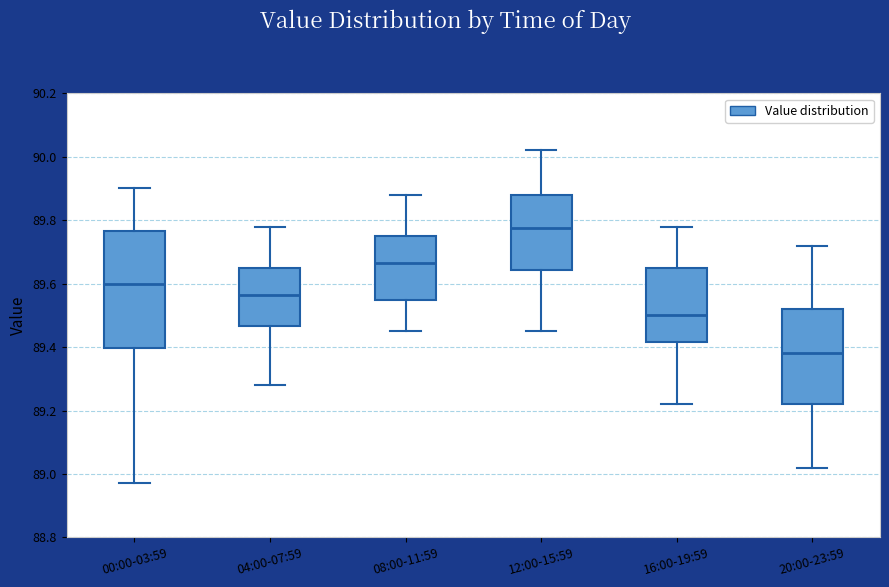

Reading left to right, read every box against the y-axis: the position of its median line, the range the box covers, and the ends of its whiskers. The values are not printed on the chart, so give them approximately, as read against the axis.

00:00-03:59: median 89.60, box 89.40 to 89.76, whiskers 88.98 to 89.90
04:00-07:59: median 89.56, box 89.46 to 89.66, whiskers 89.28 to 89.78
08:00-11:59: median 89.66, box 89.56 to 89.76, whiskers 89.46 to 89.88
12:00-15:59: median 89.78, box 89.64 to 89.88, whiskers 89.46 to 90.02
16:00-19:59: median 89.50, box 89.42 to 89.66, whiskers 89.22 to 89.78
20:00-23:59: median 89.38, box 89.22 to 89.52, whiskers 89.02 to 89.72